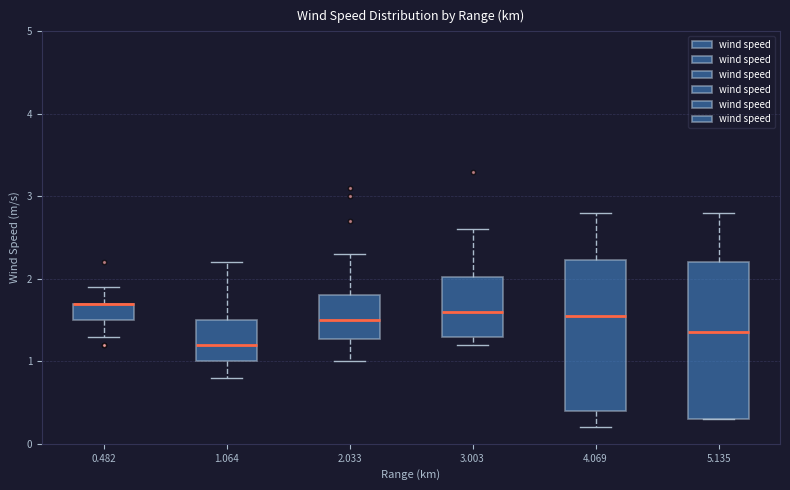

Reading left to right, read every box against the y-axis: the position of its median line, the range the box covers, and the ends of its whiskers. The values are not printed on the chart, so give them approximately, as read against the axis.

0.482: median 1.7 (drawn on the box's upper edge), box 1.5 to 1.7, whiskers 1.3 to 1.9
1.064: median 1.2, box 1.0 to 1.5, whiskers 0.8 to 2.2
2.033: median 1.5, box 1.3 to 1.8, whiskers 1.0 to 2.3
3.003: median 1.6, box 1.3 to 2.0, whiskers 1.2 to 2.6
4.069: median 1.6, box 0.4 to 2.2, whiskers 0.2 to 2.8
5.135: median 1.4, box 0.3 to 2.2, whiskers 0.3 to 2.8